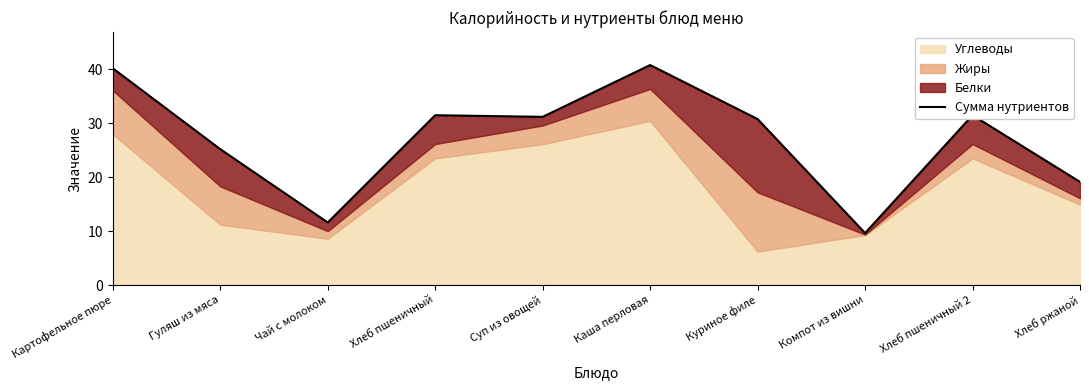

What is the difference between the maximum and minimum values?

31.2